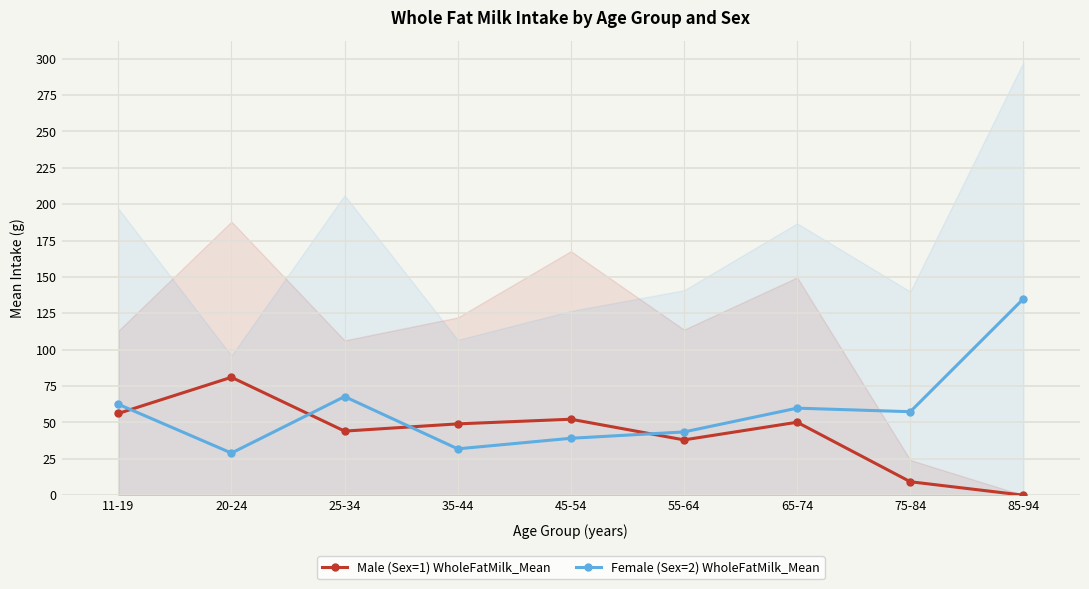

At how many categories does at least one series exceed 23?

9